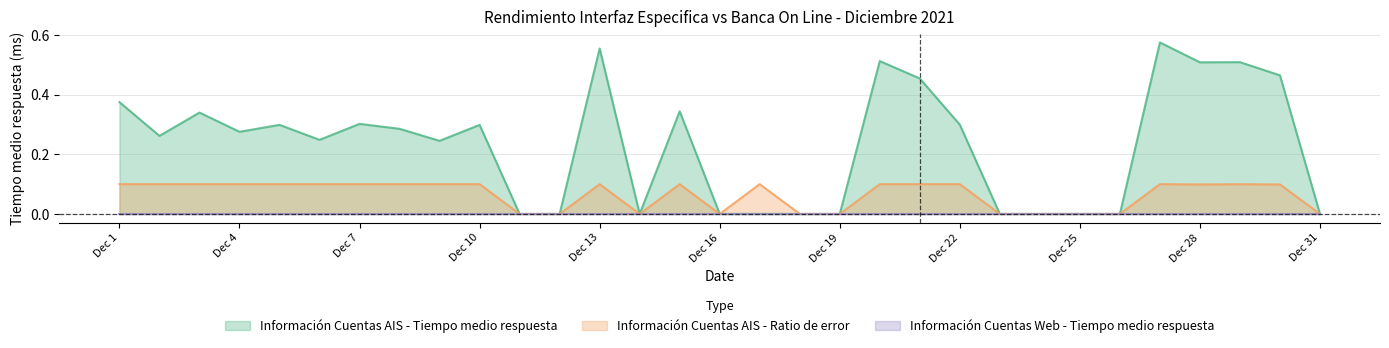

True or false: Información Cuentas AIS - Tiempo medio respuesta and Información Cuentas AIS - Ratio de error intersect in this chart.

False